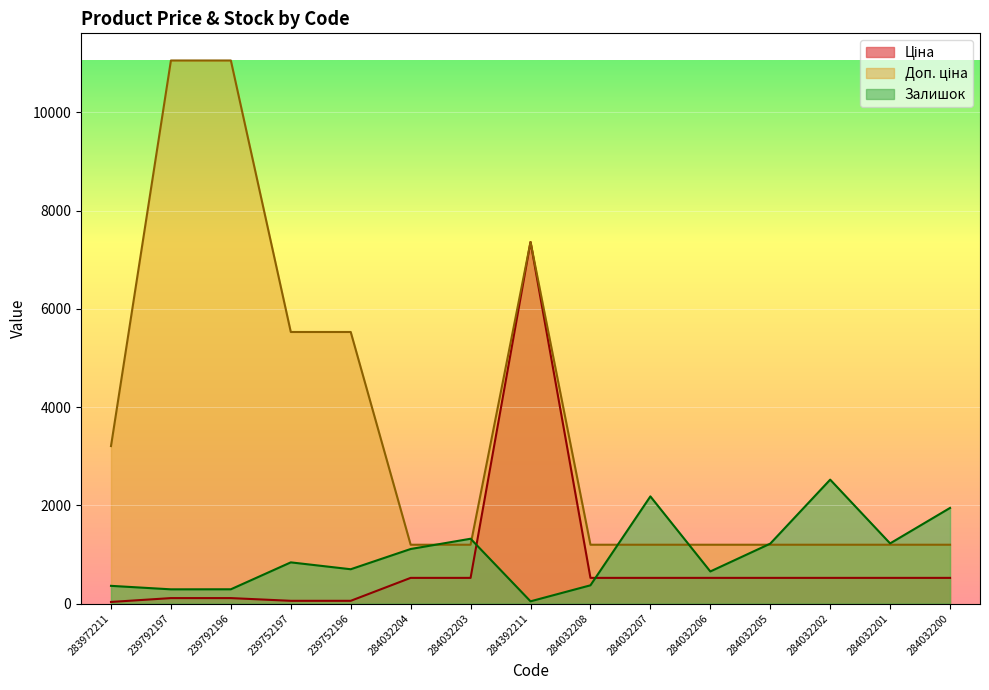

What is the label of the 11th point from the right?

239752196